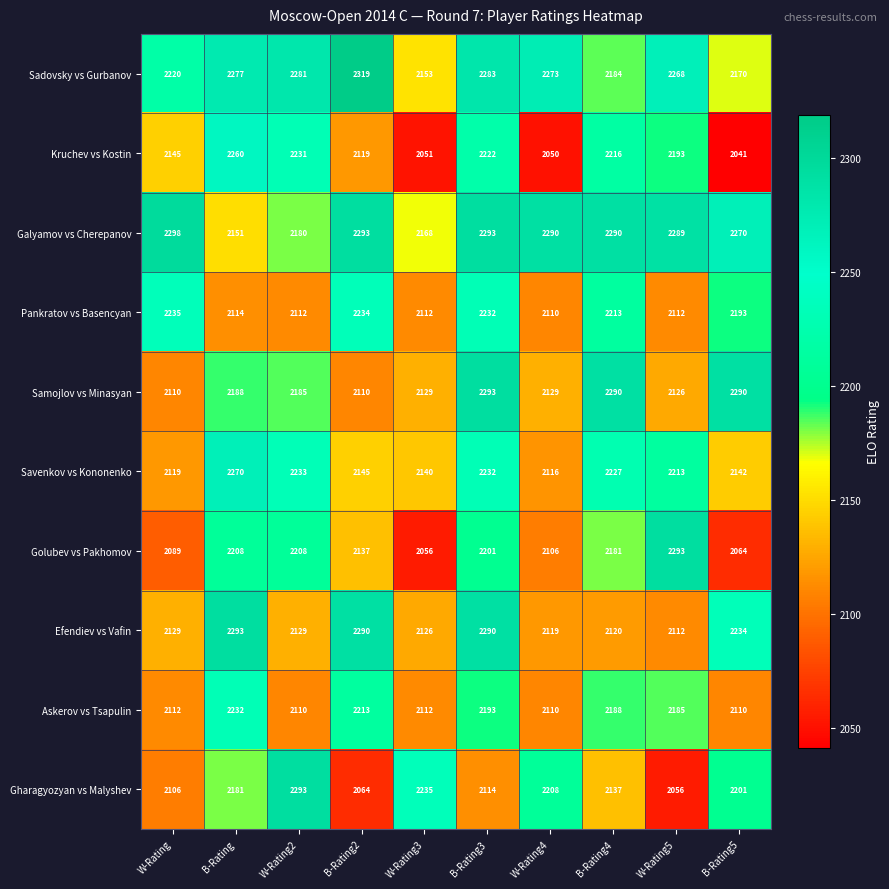

What is the sum of all Samojlov vs Minasyan values?

21850